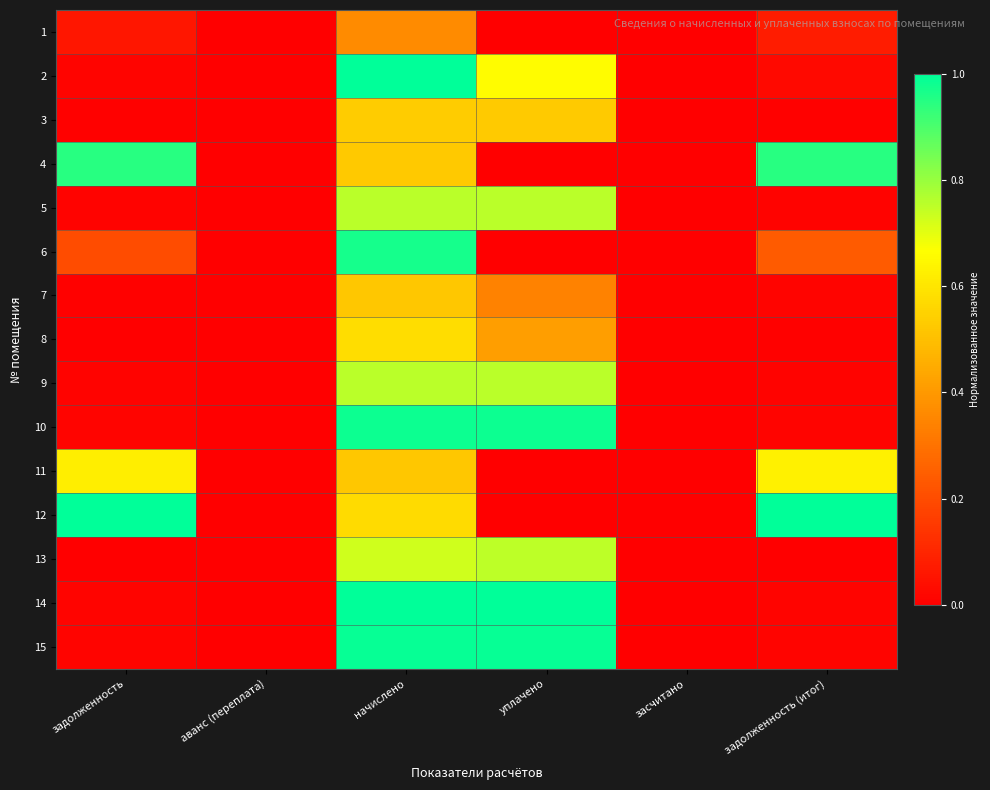

How many data points does each series have?

6